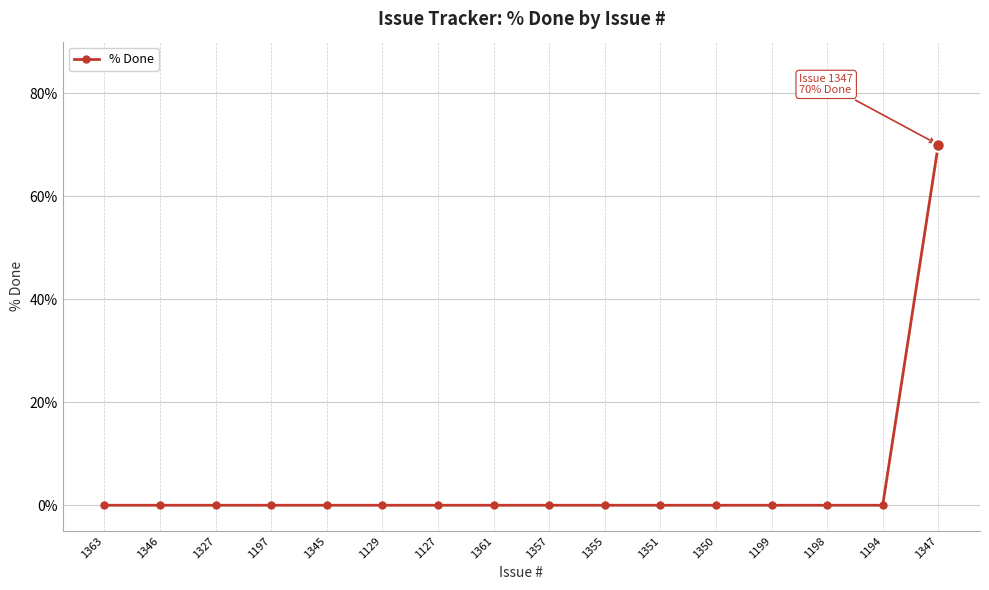

What is the sum of all values?

70